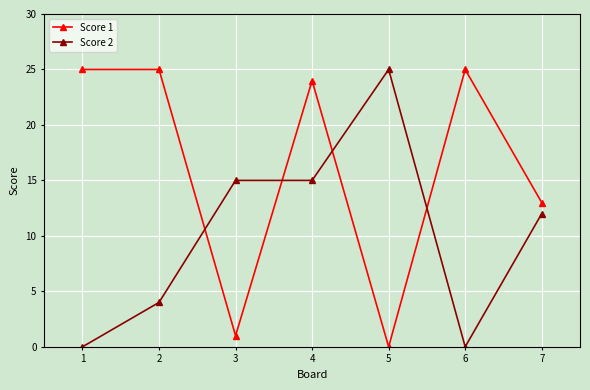

What is the difference between the highest and lowest values at 3?

14